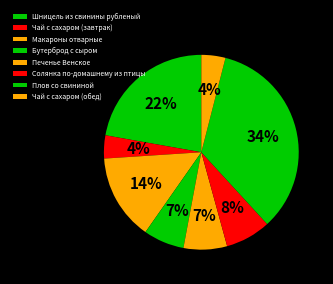

Approximately how many times larger is the value at Плов со свининой compared to Солянка по-домашнему из птицы?

4.5